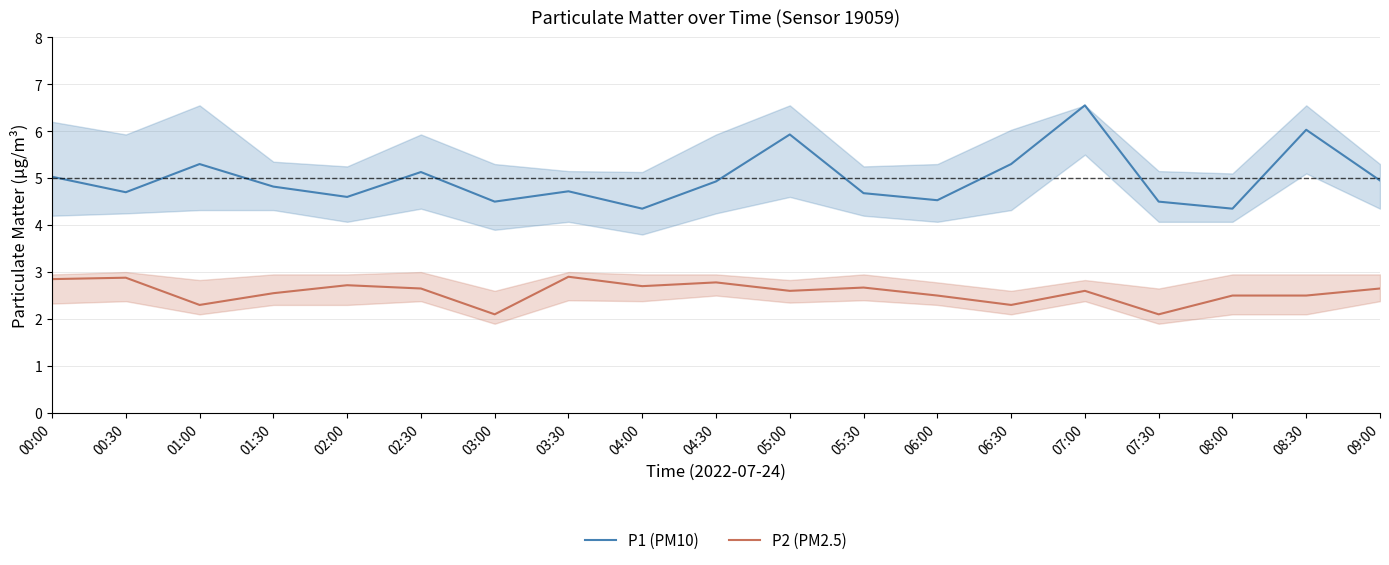

What is the value of the P1 (PM10) point at the 4th from the left?

4.8